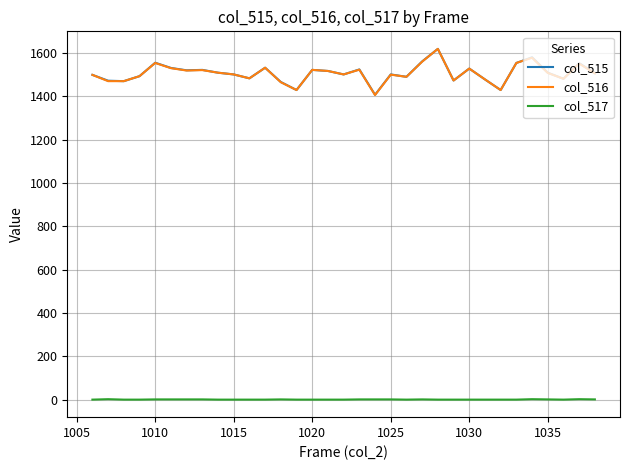

True or false: col_517 and col_516 intersect in this chart.

False